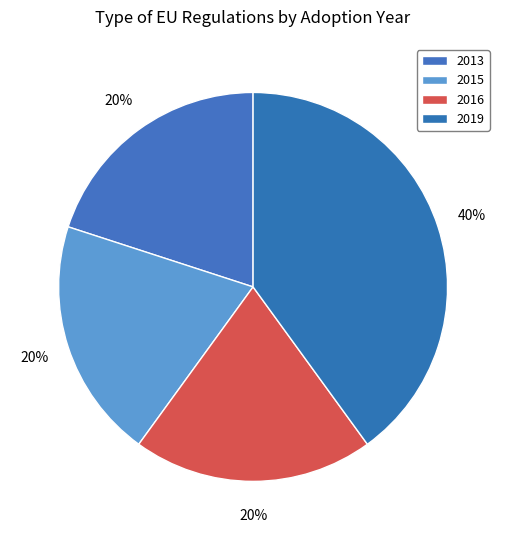

Is there any slice that represents more than half of the pie?

No